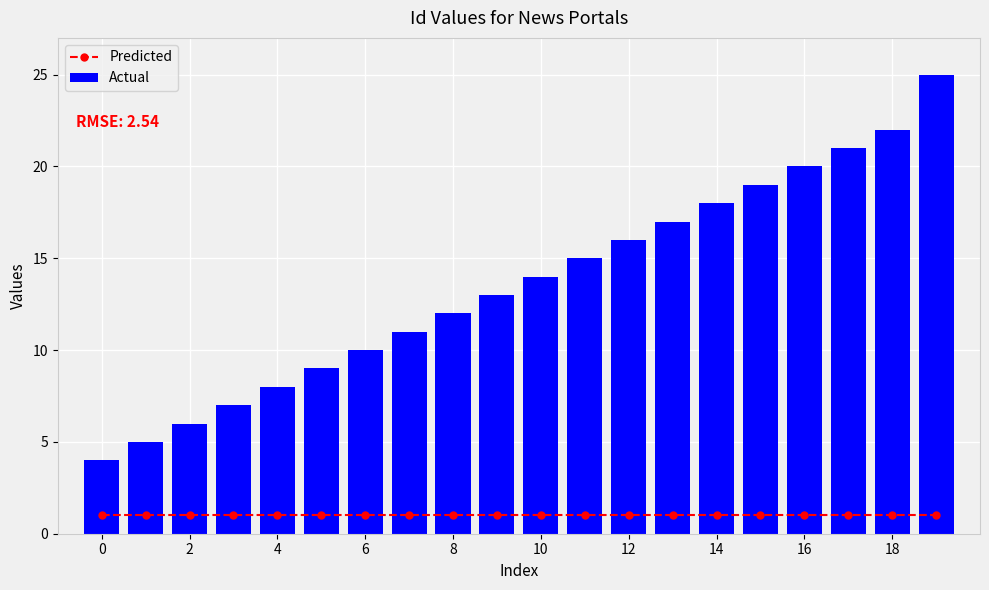

Which series has the largest total across all categories?

Actual